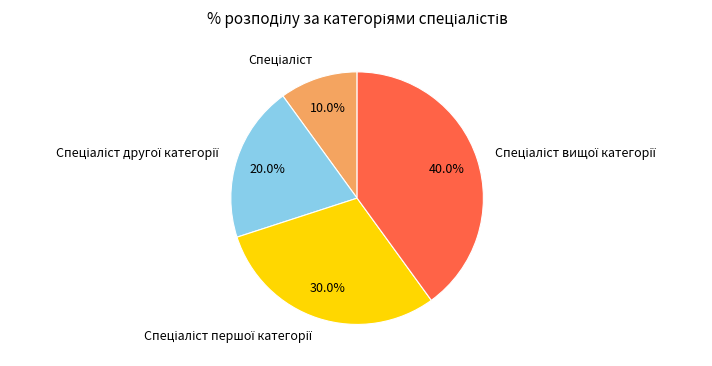

Does any single category account for the majority?

No